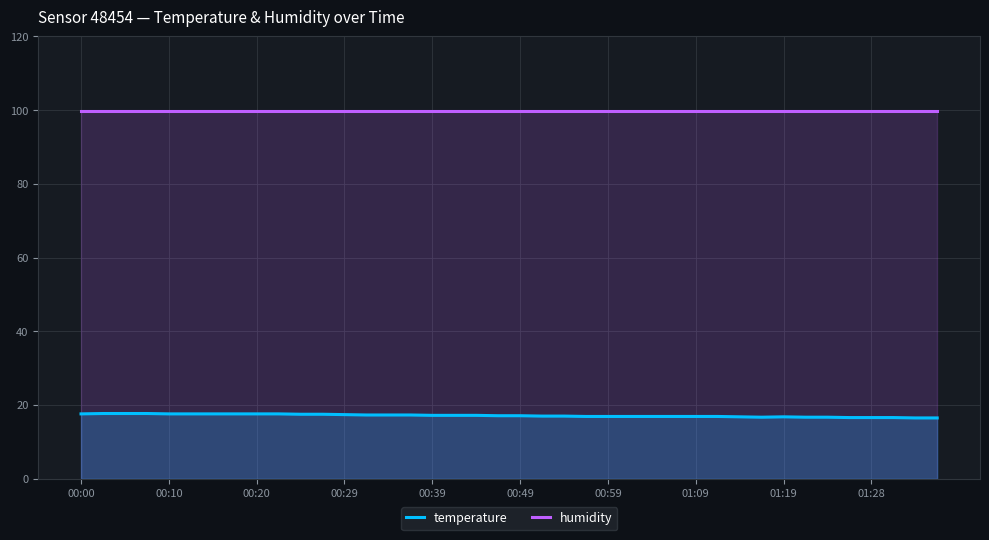

True or false: humidity and temperature intersect in this chart.

False